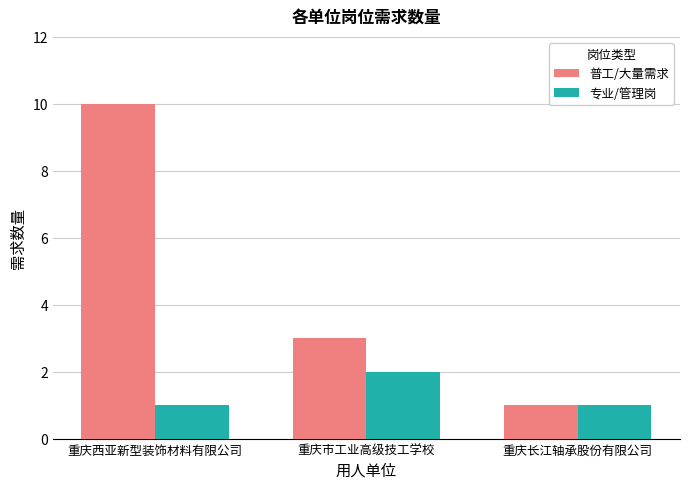

List the series in order of their peak value, lowest first.

专业/管理岗, 普工/大量需求